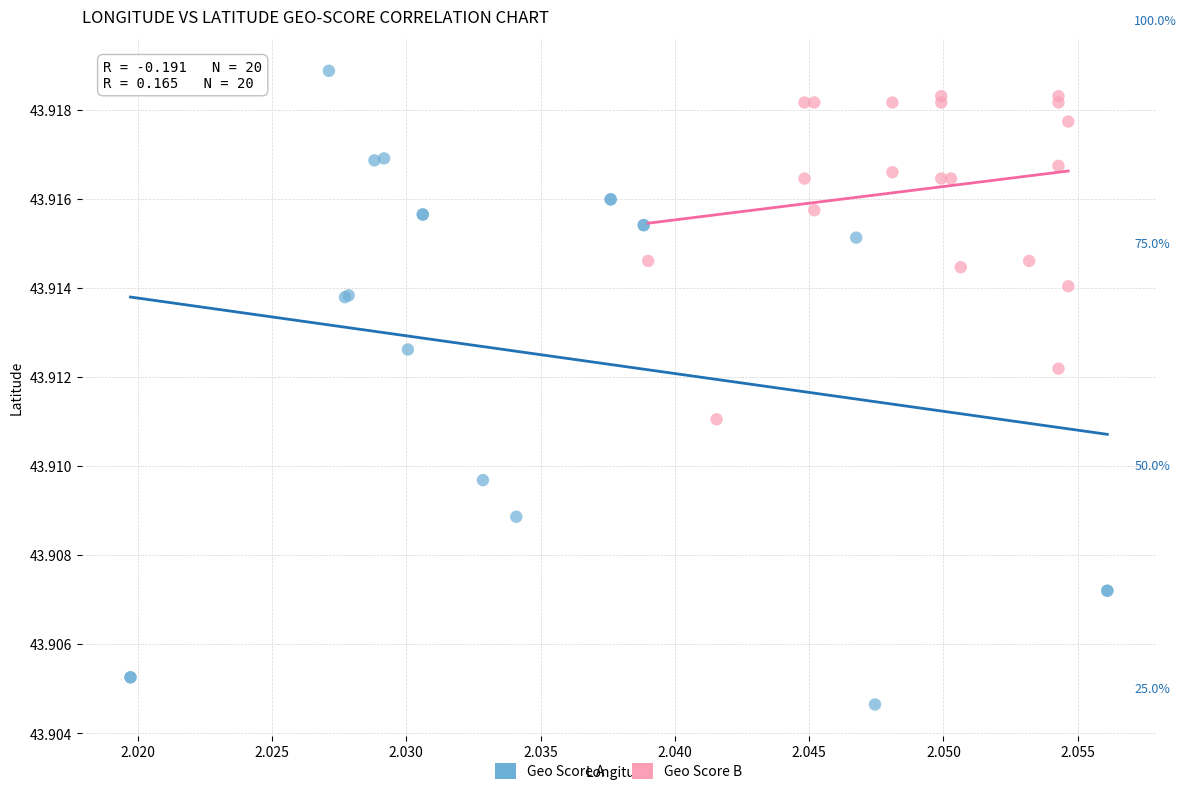

Which series has the largest Y range (max minus min)?

Geo Score A